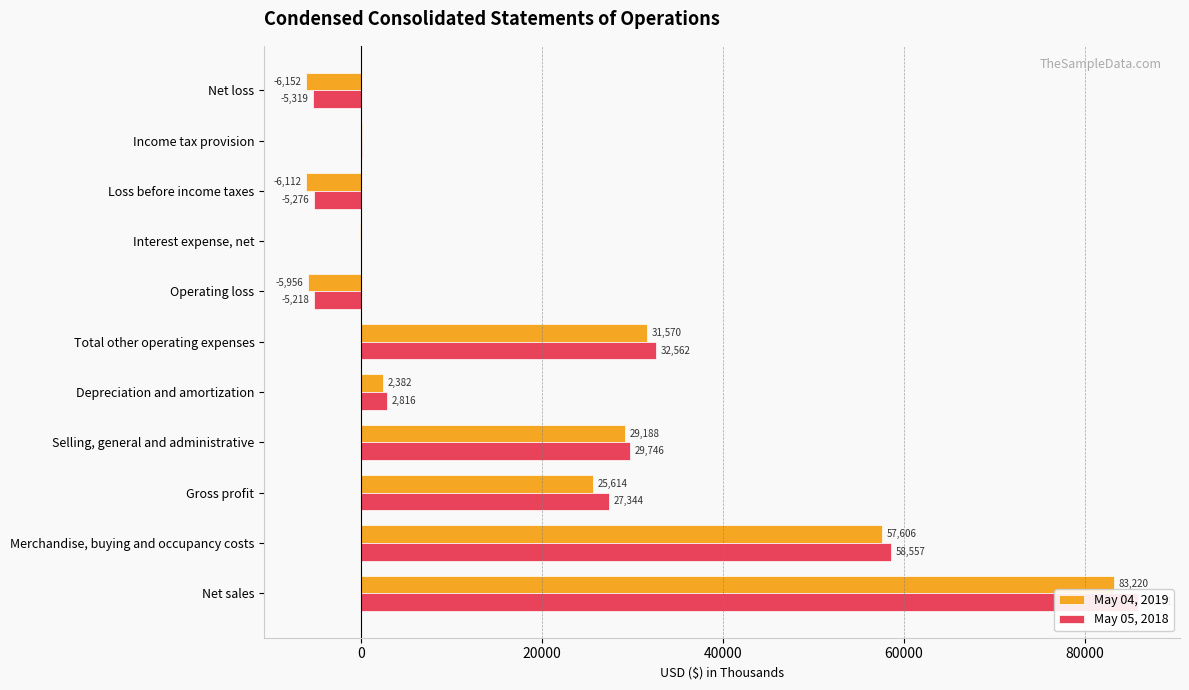

How many values in May 04, 2019 are above zero?

7